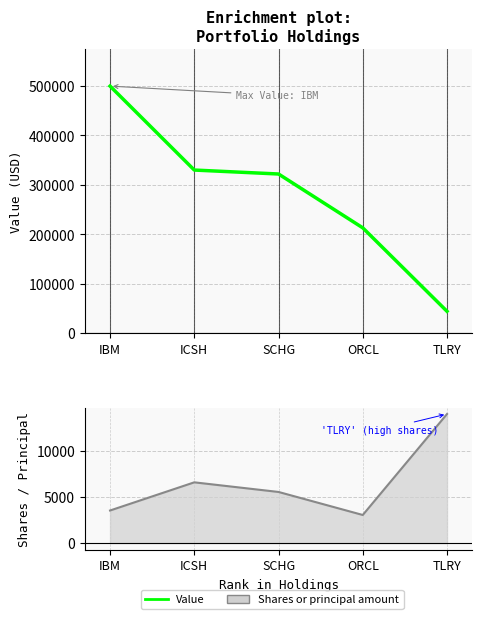

List the labels in order of value, smallest first.

TLRY, ORCL, SCHG, ICSH, IBM